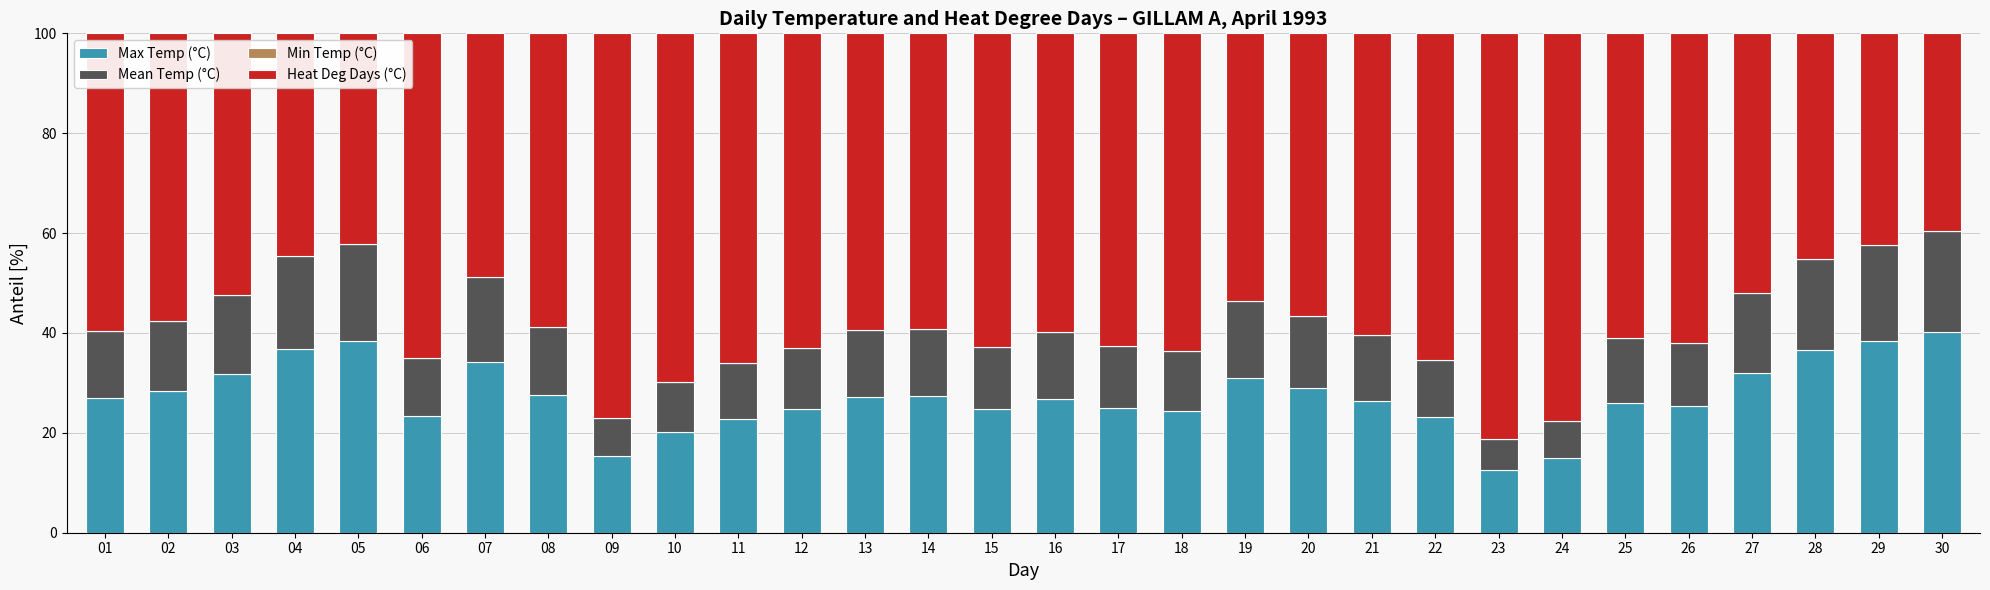

What is the total value across all series at 06?

100.0